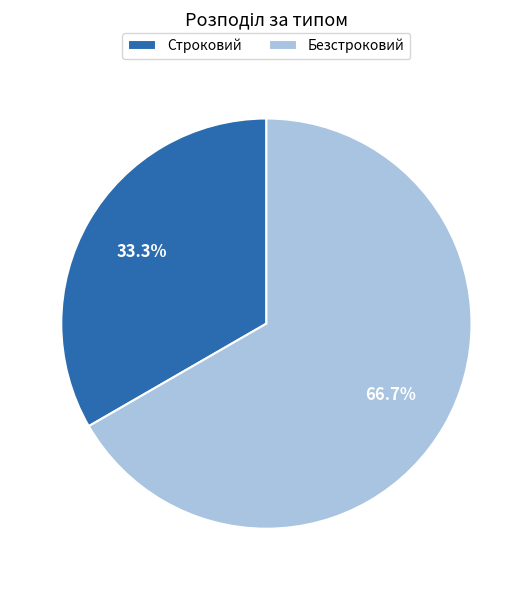

Is it true that Строковий is 44% of the pie?

False